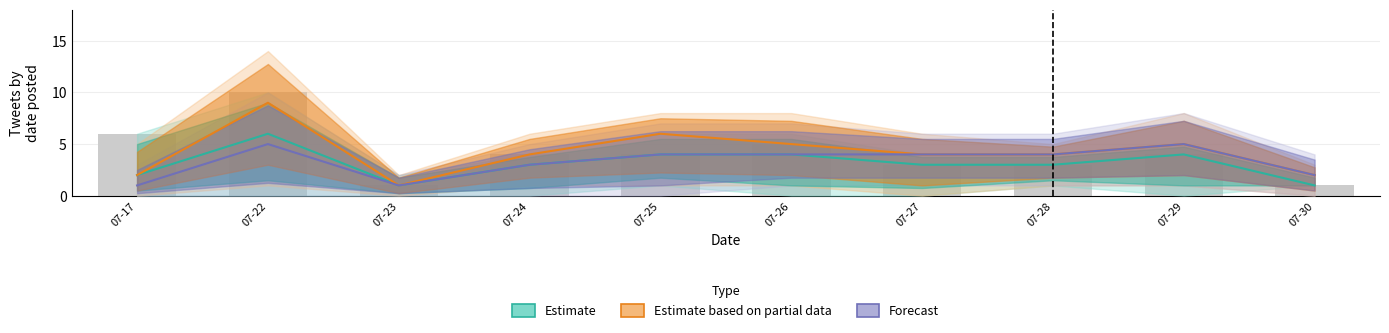

What is the value of the Forecast bar at the 6th from the left?

4